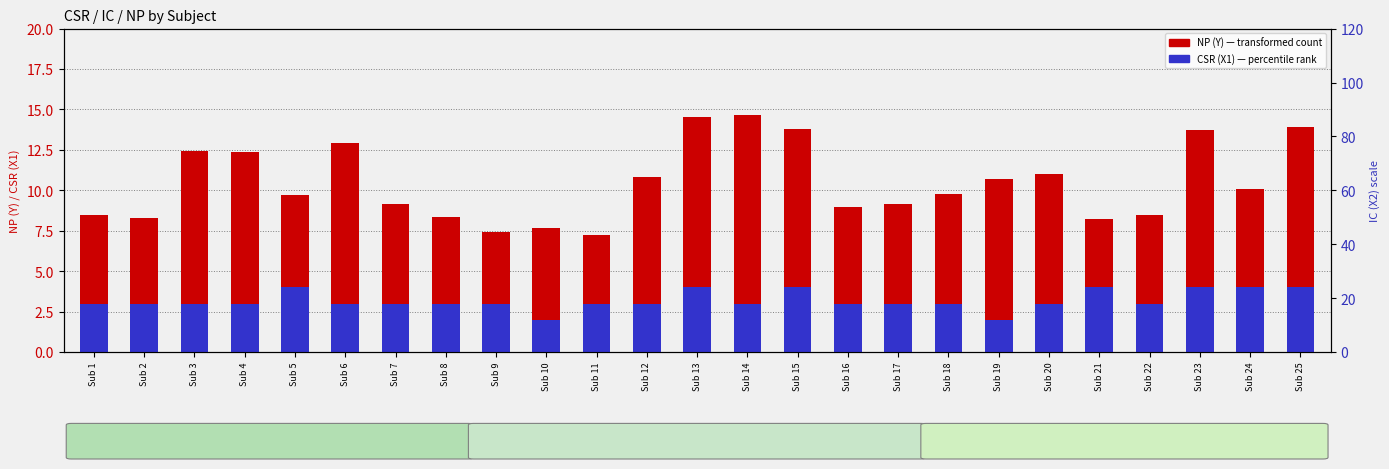

Reading left to right, extract all data points from this chart.

NP (Y): 8.4	8.3	12.4	12.4	9.7	13.0	9.2	8.4	7.4	7.7	7.2	10.8	14.5	14.6	13.8	9.0	9.1	9.8	10.7	11.0	8.3	8.5	13.7	10.1	13.9
CSR (X1): 3.0	3.0	3.0	3.0	4.0	3.0	3.0	3.0	3.0	2.0	3.0	3.0	4.0	3.0	4.0	3.0	3.0	3.0	2.0	3.0	4.0	3.0	4.0	4.0	4.0